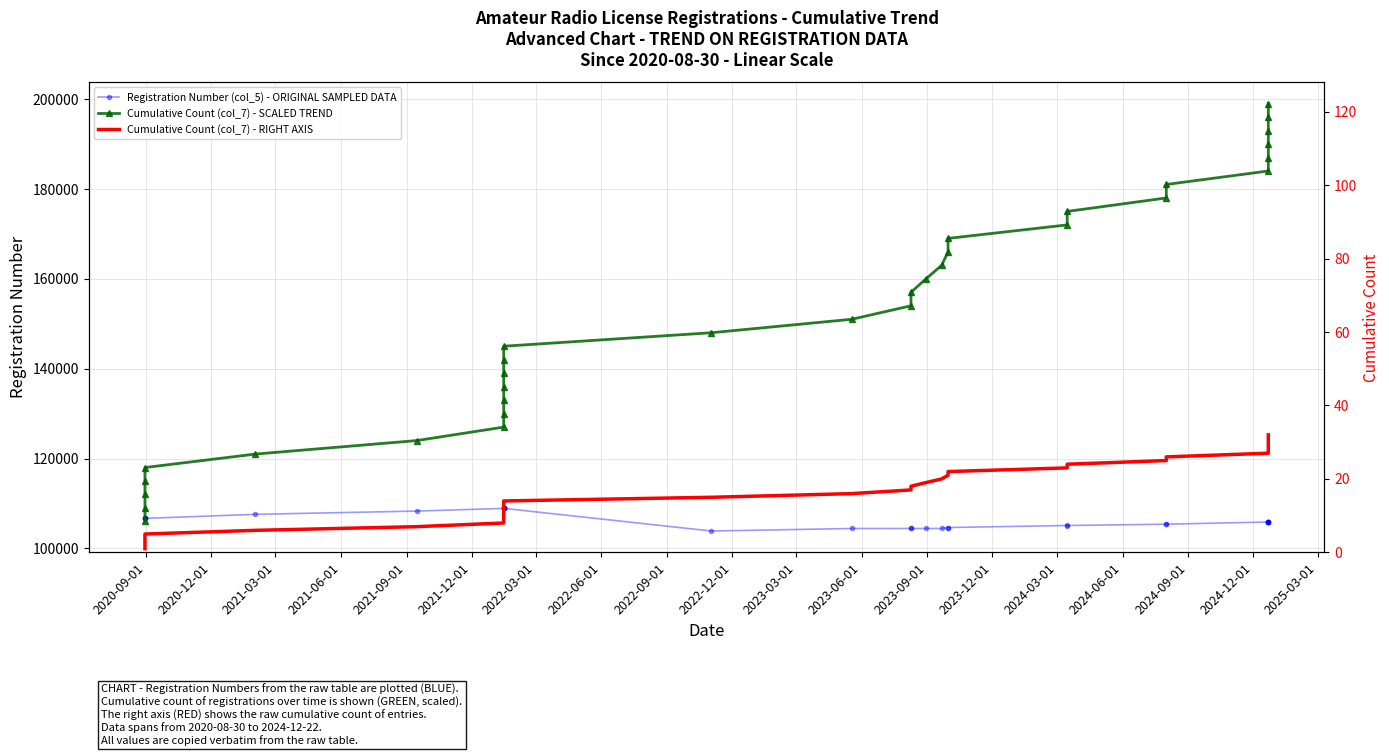

True or false: Registration Number (col_5) - ORIGINAL SAMPLED DATA and Cumulative Count (col_7) - RIGHT AXIS cross at least once.

False